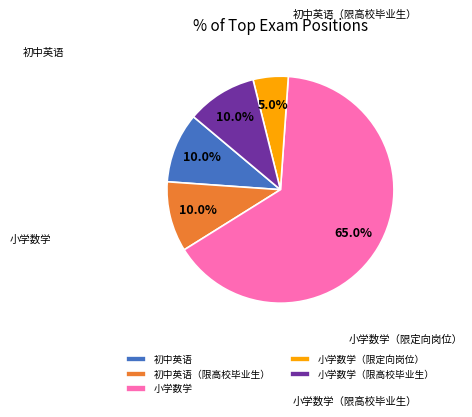

Which slice is the largest?

小学数学